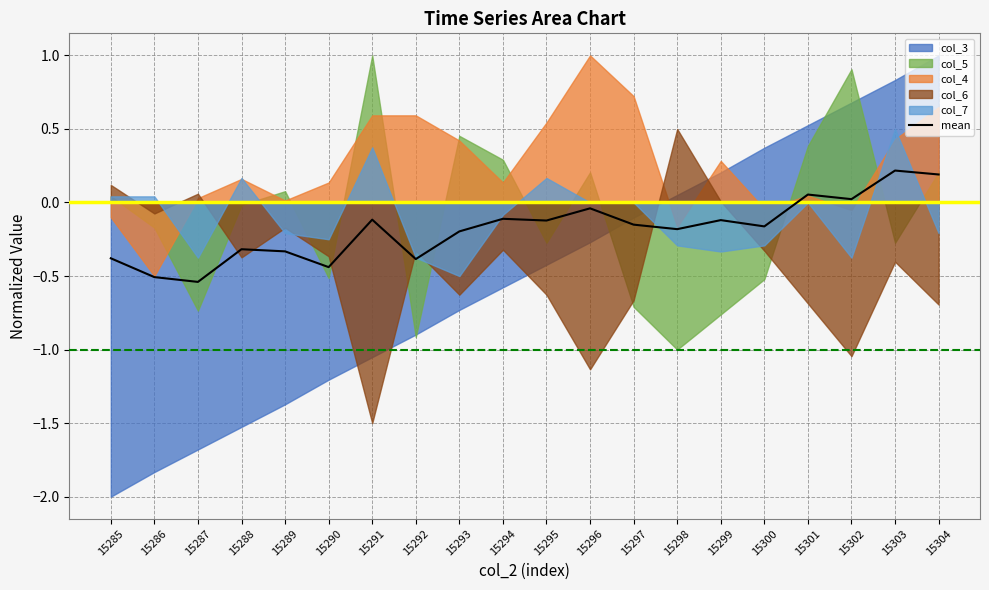

At which category does the data reach its first local valley?

15287